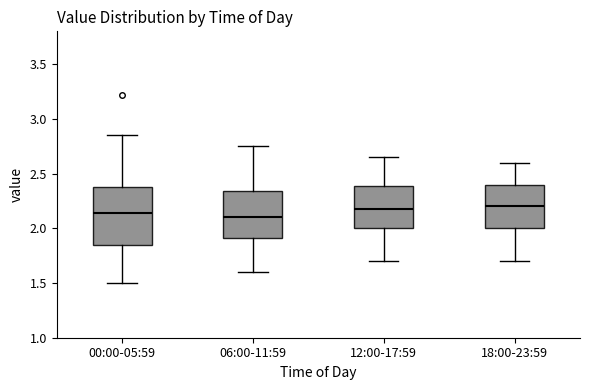

Where is the upper edge of the box for 18:00-23:59 on the y-axis? The values are not printed on the chart, so give them approximately, as read against the axis.

2.40